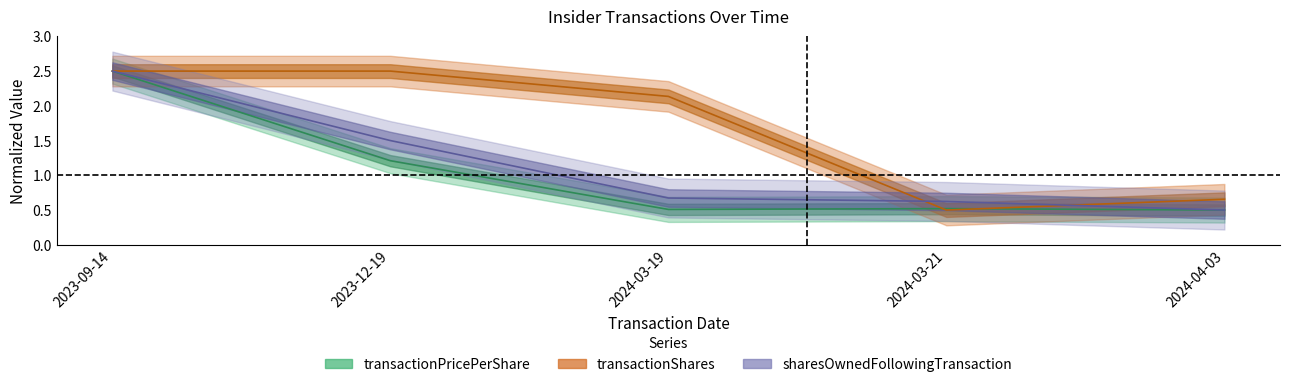

At 2024-04-03, list the series in order from largest to smallest.

transactionShares, transactionPricePerShare, sharesOwnedFollowingTransaction